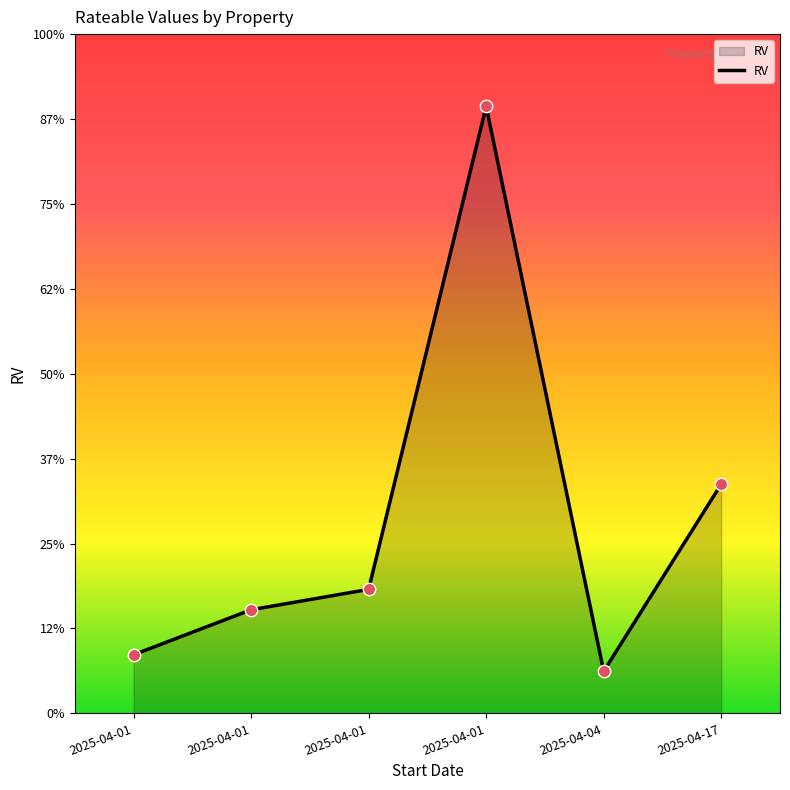

Between 2025-04-01 and 2025-04-01, which is larger?

2025-04-01